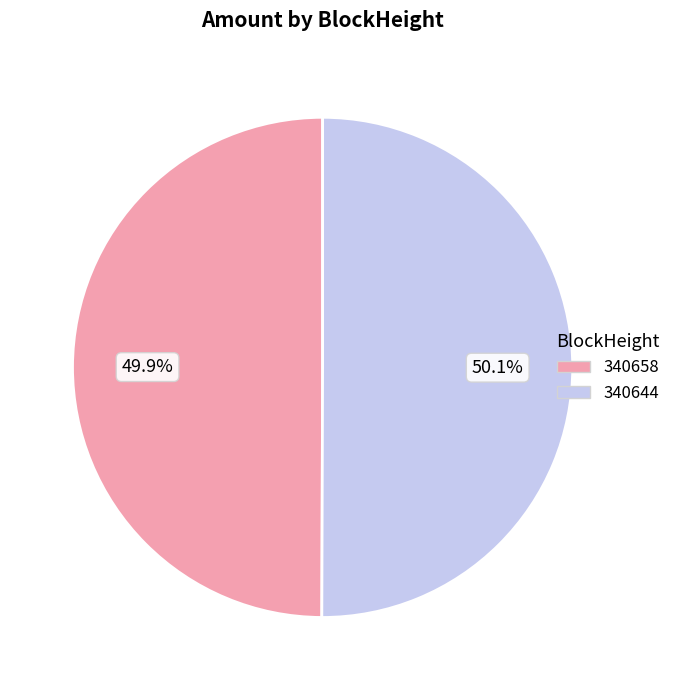

Combined, do 340658 and 340644 account for over 50%?

Yes